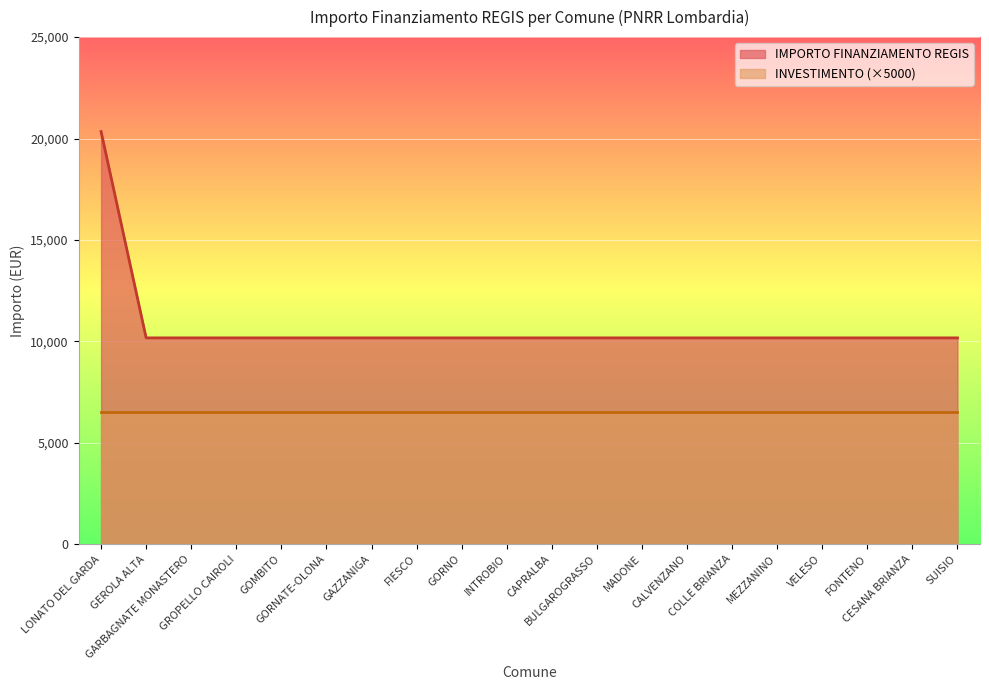

What is the sum of all values?

213612